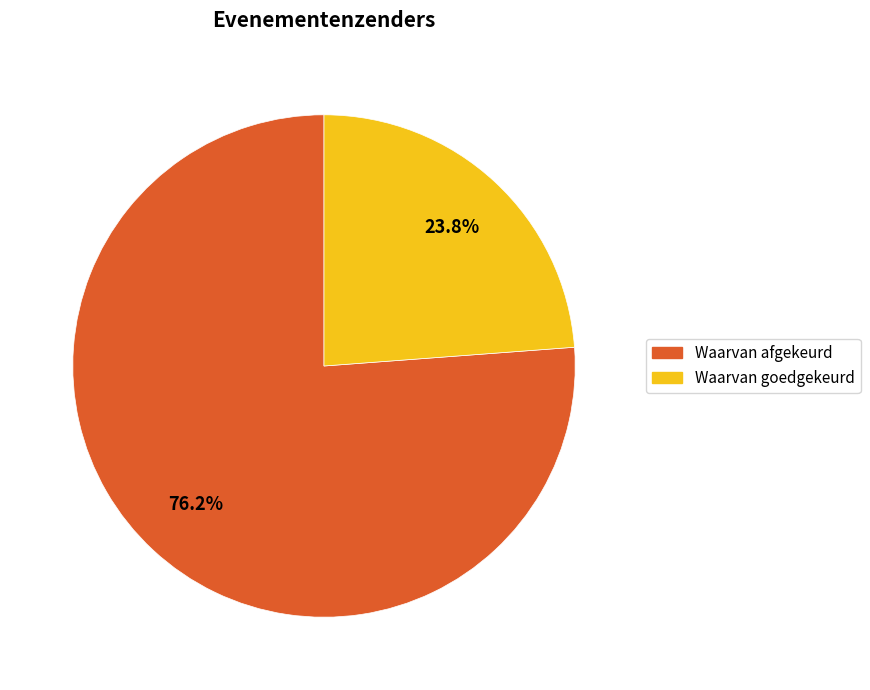

Is it true that Waarvan goedgekeurd is 24% of the pie?

True